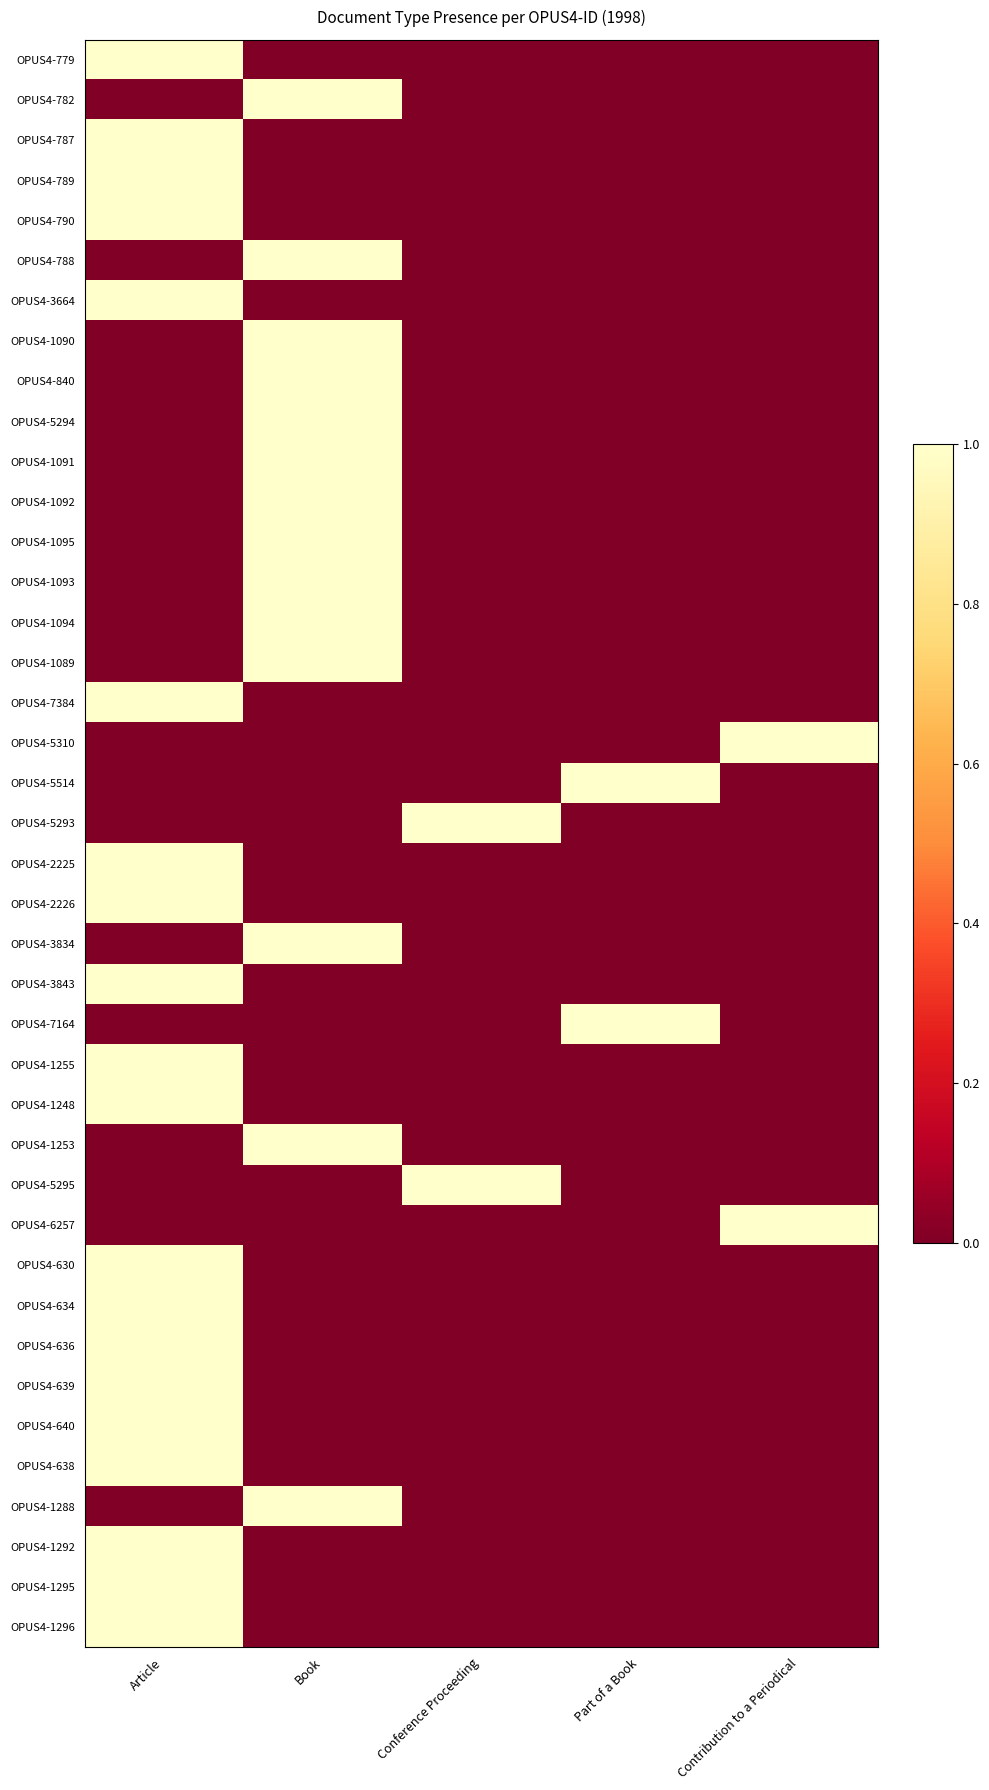

At Conference Proceeding, list the series in order from largest to smallest.

OPUS4-5293, OPUS4-5295, OPUS4-779, OPUS4-782, OPUS4-787, OPUS4-789, OPUS4-790, OPUS4-788, OPUS4-3664, OPUS4-1090, OPUS4-840, OPUS4-5294, OPUS4-1091, OPUS4-1092, OPUS4-1095, OPUS4-1093, OPUS4-1094, OPUS4-1089, OPUS4-7384, OPUS4-5310, OPUS4-5514, OPUS4-2225, OPUS4-2226, OPUS4-3834, OPUS4-3843, OPUS4-7164, OPUS4-1255, OPUS4-1248, OPUS4-1253, OPUS4-6257, OPUS4-630, OPUS4-634, OPUS4-636, OPUS4-639, OPUS4-640, OPUS4-638, OPUS4-1288, OPUS4-1292, OPUS4-1295, OPUS4-1296